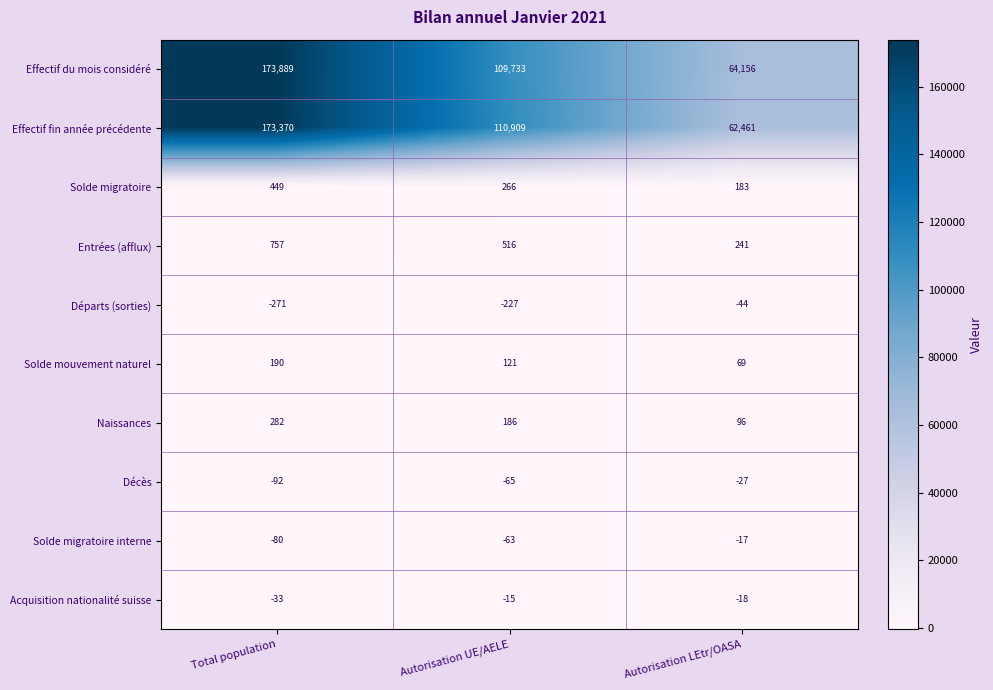

Which series changed the most between Total population and Autorisation UE/AELE?

Effectif du mois considéré